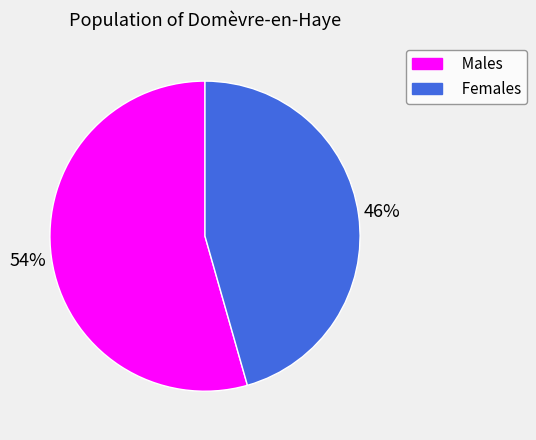

To the nearest percent, what portion does Males represent?

54%